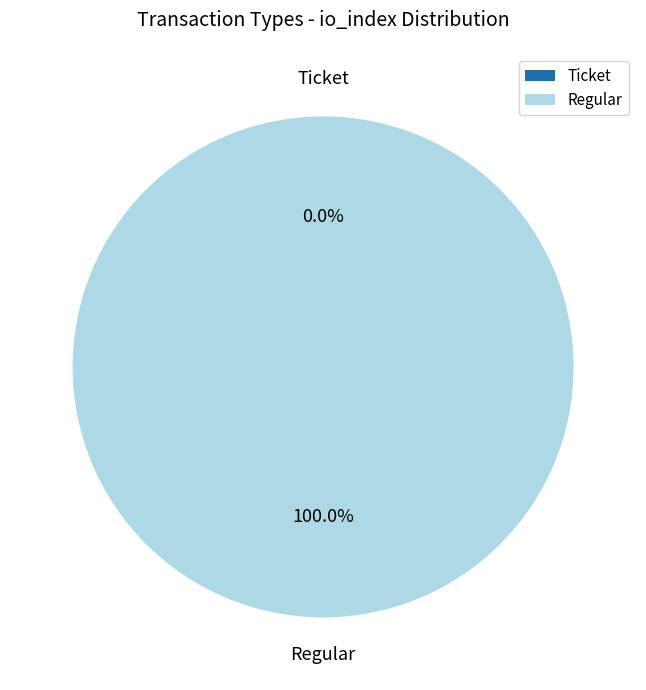

What is the majority slice?

Regular